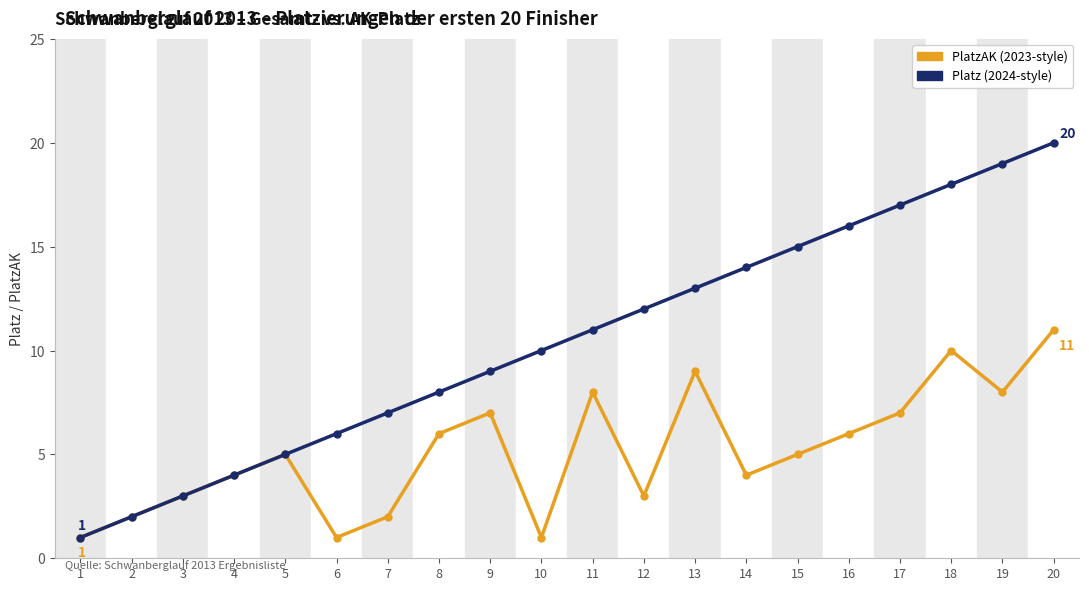

Reading left to right, transcribe all the data shown in this chart.

PlatzAK (2023-style): 1=1	2=2	3=3	4=4	5=5	6=1	7=2	8=6	9=7	10=1	11=8	12=3	13=9	14=4	15=5	16=6	17=7	18=10	19=8	20=11
Platz (2024-style): 1=1	2=2	3=3	4=4	5=5	6=6	7=7	8=8	9=9	10=10	11=11	12=12	13=13	14=14	15=15	16=16	17=17	18=18	19=19	20=20